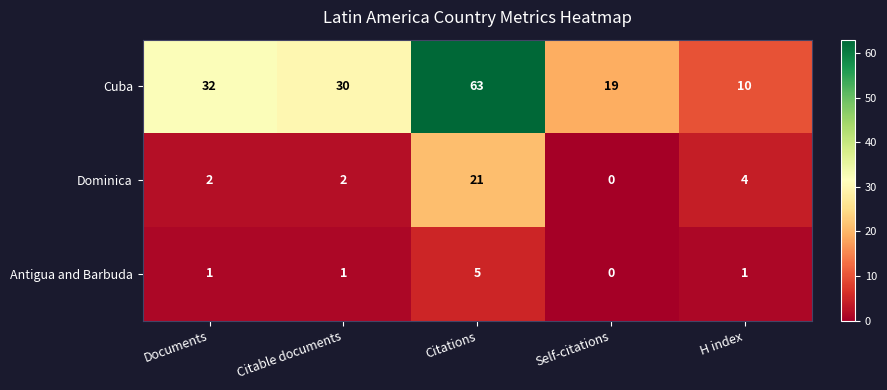

What is the maximum value shown in the chart?

63